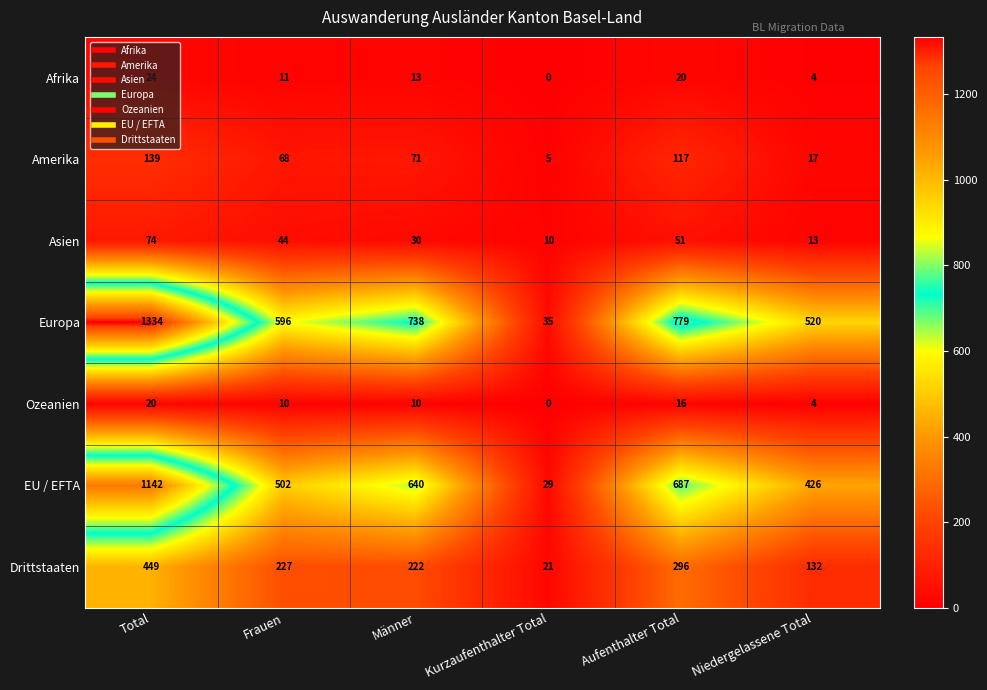

What is the difference between the maximum and minimum values in the Amerika series?

134